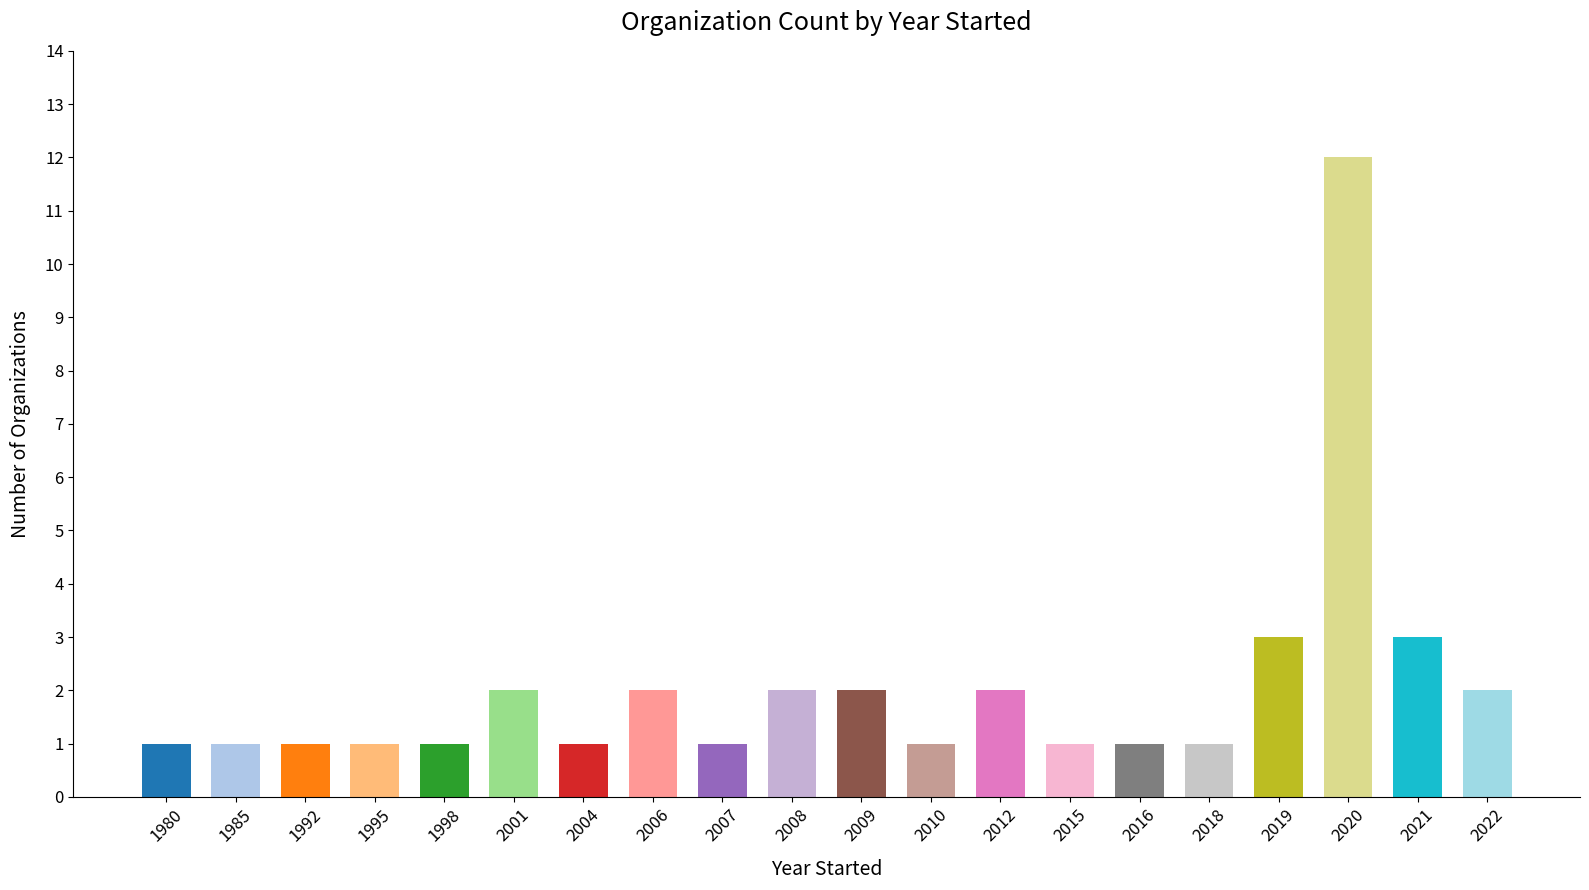

What is the difference between the maximum and minimum values?

11